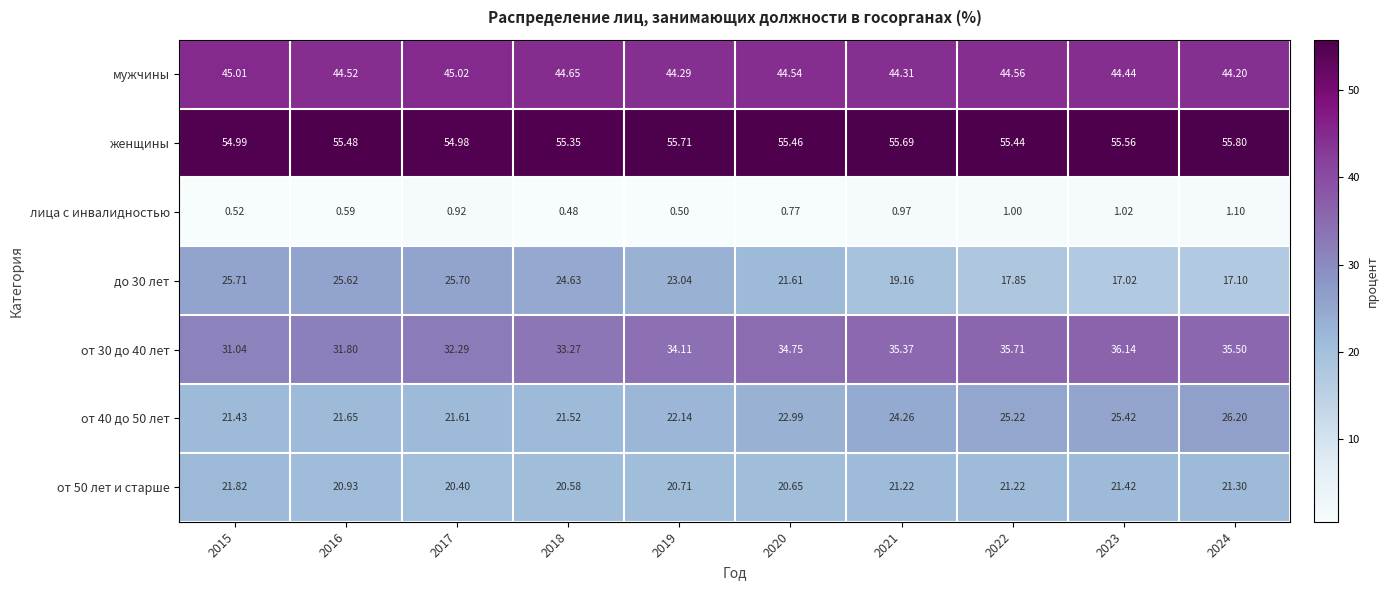

Is the value of до 30 лет at 2021 greater than the value of от 40 до 50 лет at 2017?

No